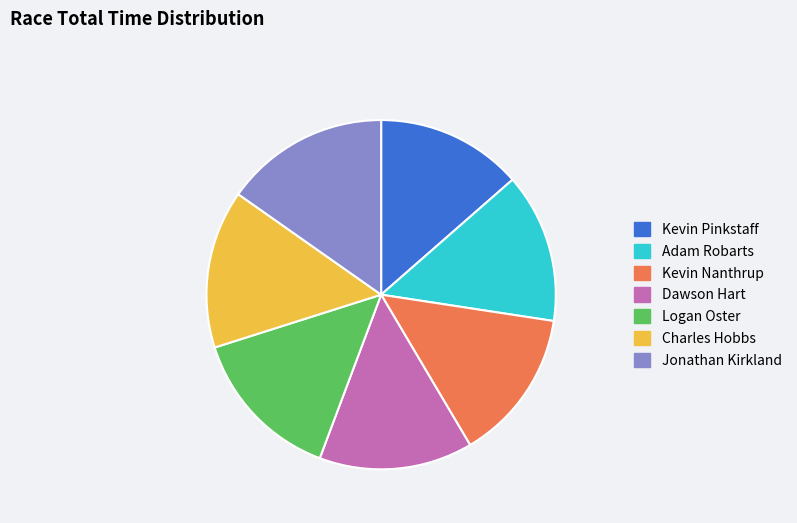

The Adam Robarts slice represents 14% of the pie. True or false?

True